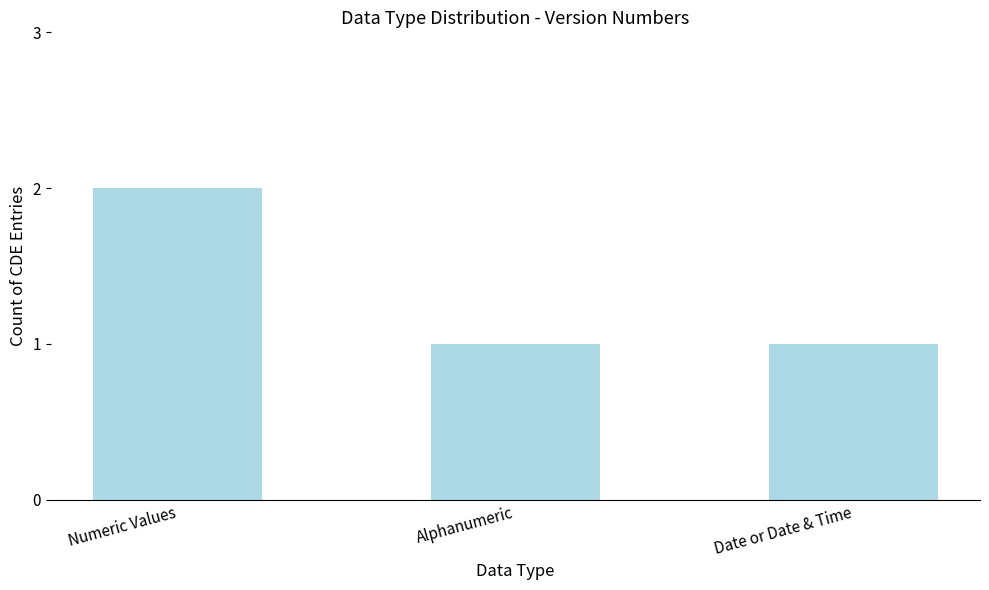

What is the approximate value at Date or Date & Time?

1